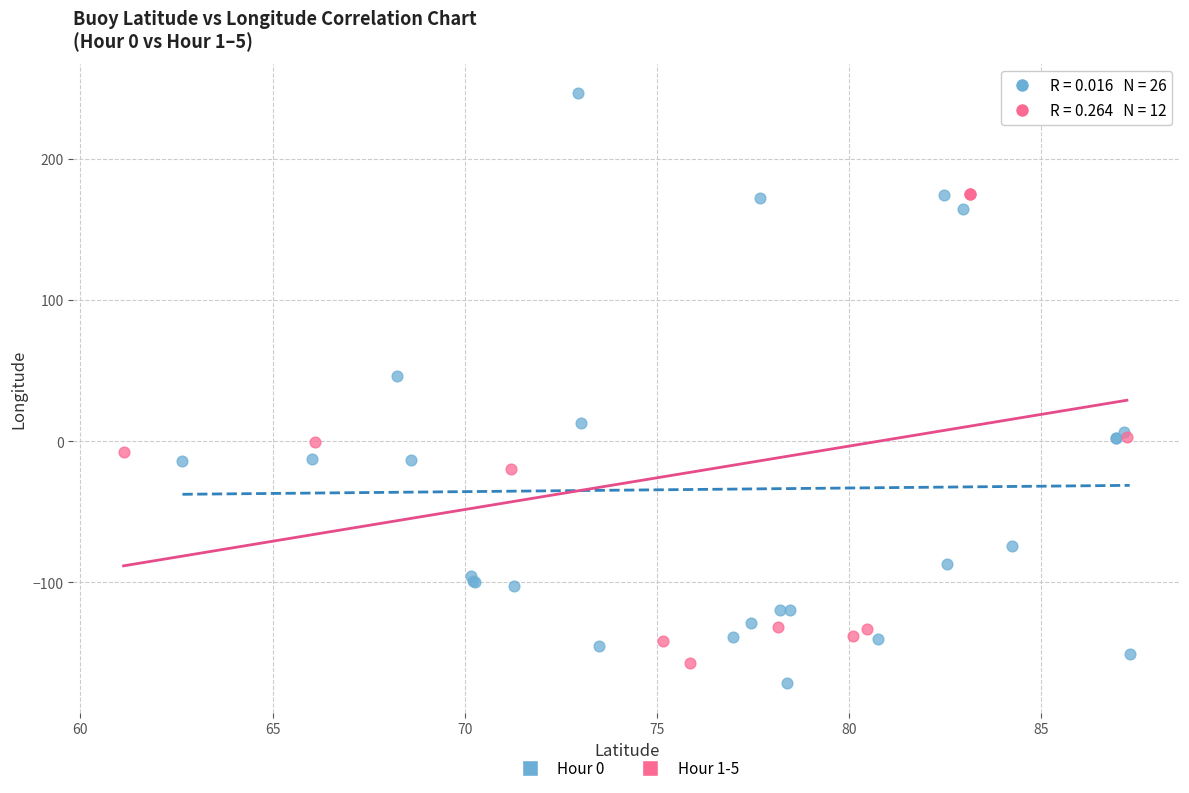

Which series contains the highest Y value?

Hour 0